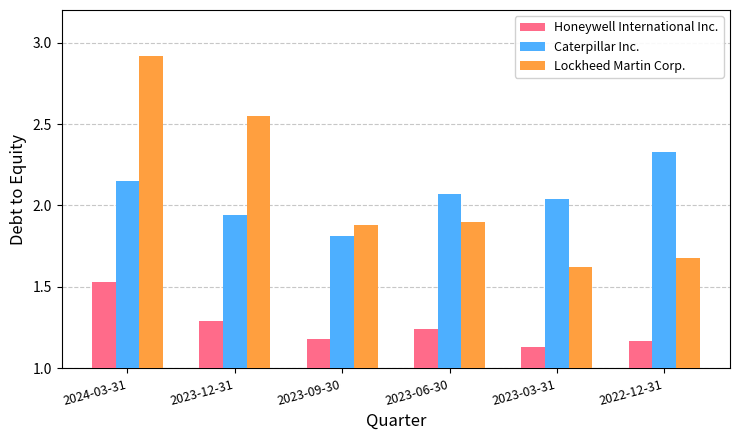

Which series has the largest range (max minus min)?

Lockheed Martin Corp.